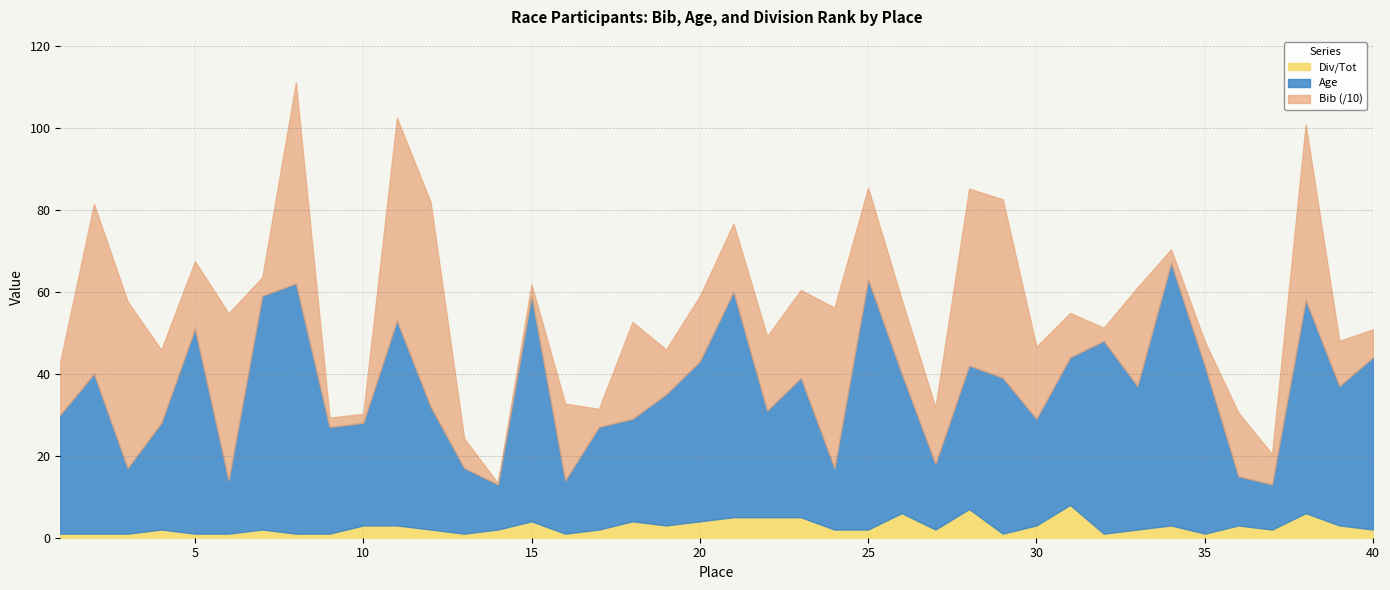

What are all the series names shown in the legend?

Div/Tot, Age, Bib (/10)